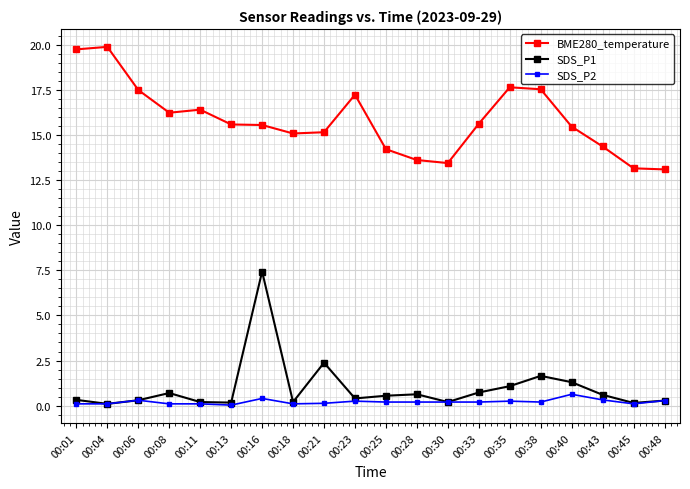

True or false: SDS_P2 and BME280_temperature cross at least once.

False